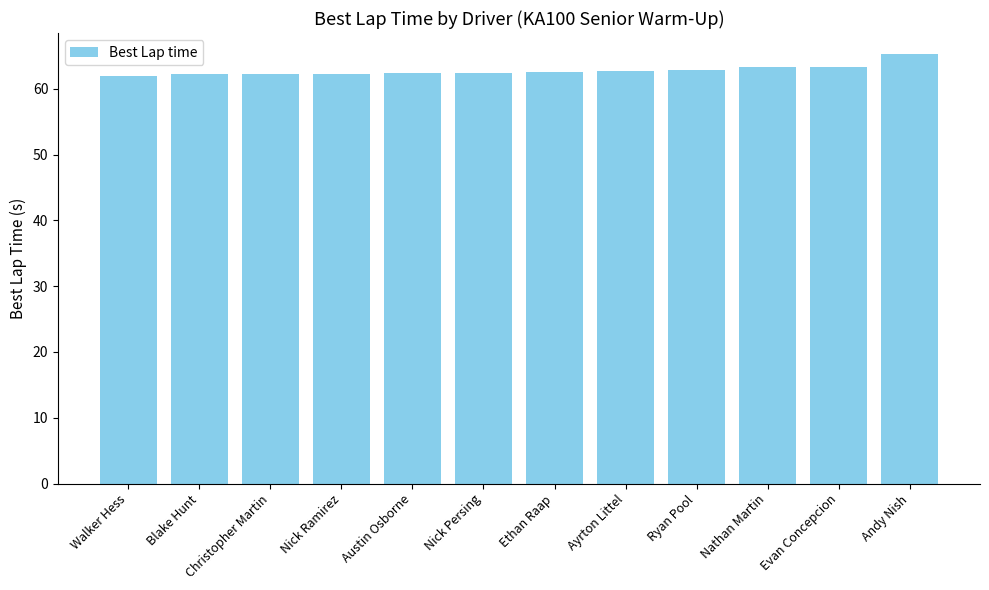

What is the ratio of the value at Ethan Raap to the value at Evan Concepcion?

1.0